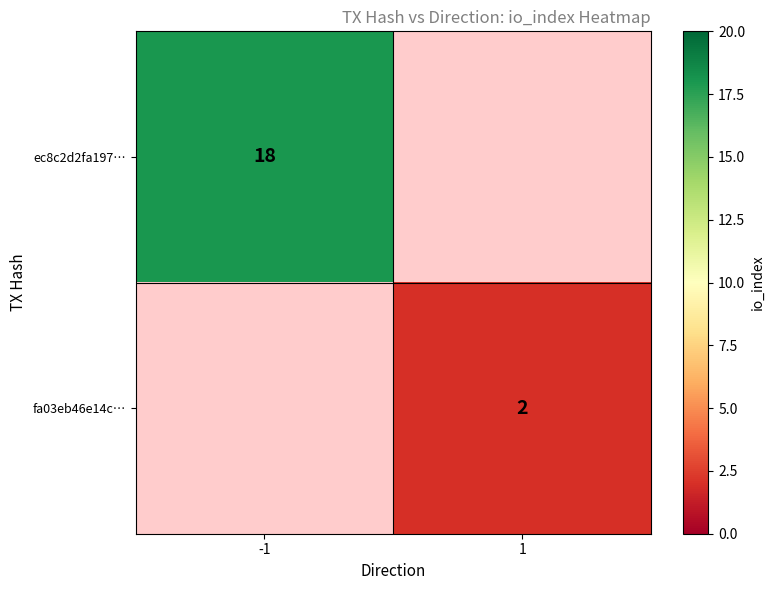

Is the value of ec8c2d2fa197… at -1 greater than the value of fa03eb46e14c… at 1?

Yes